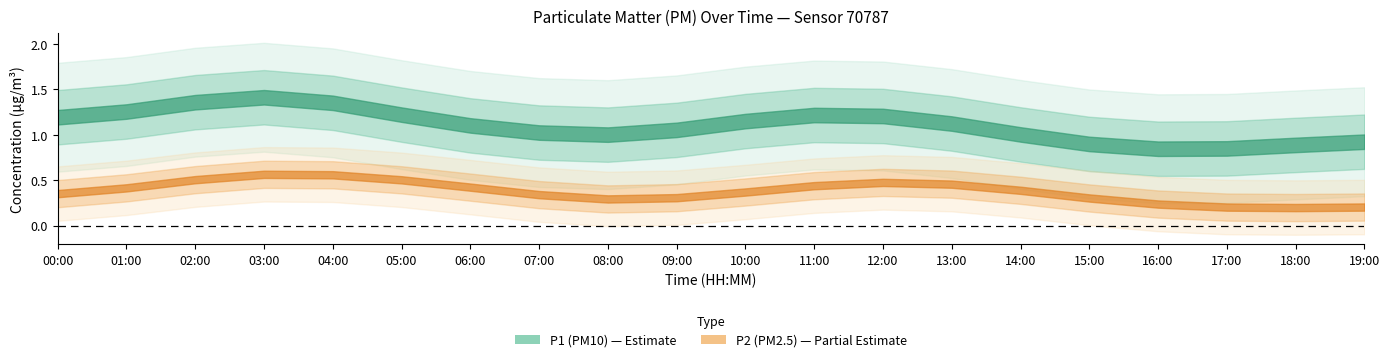

List the series in order of their overall mean, lowest first.

P2, P1